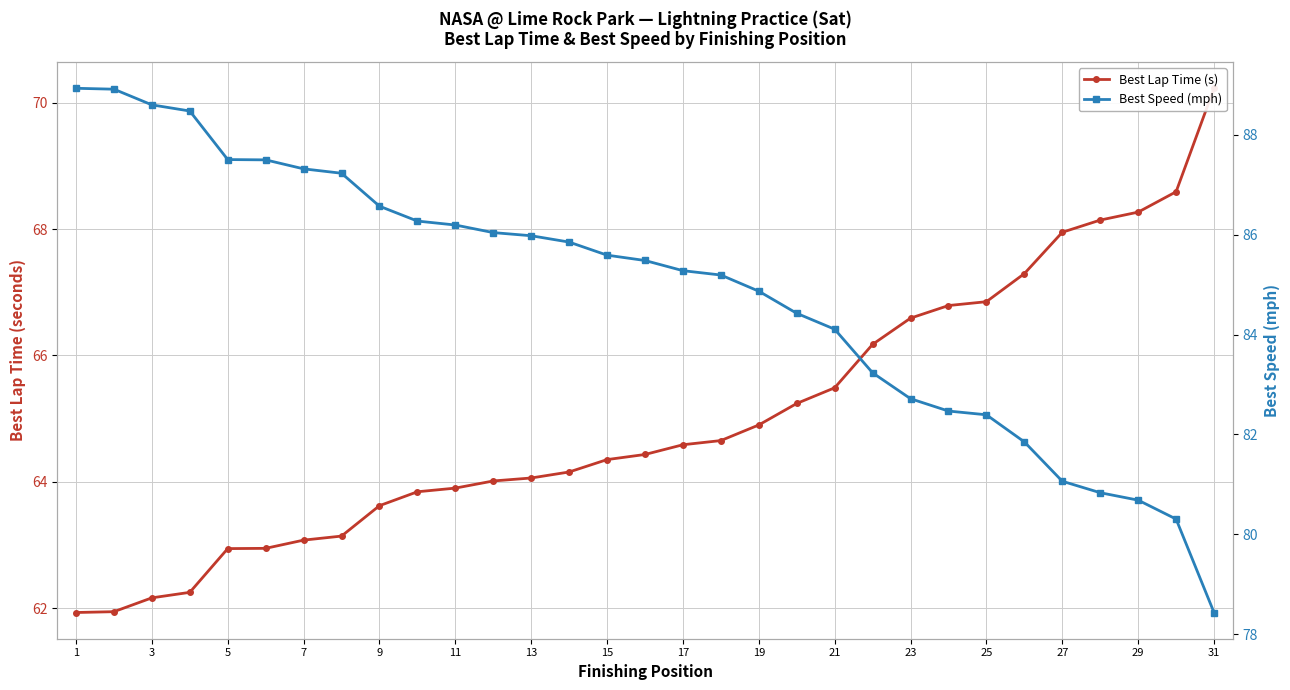

List the series in order of their peak value, lowest first.

Best Lap Time (s), Best Speed (mph)